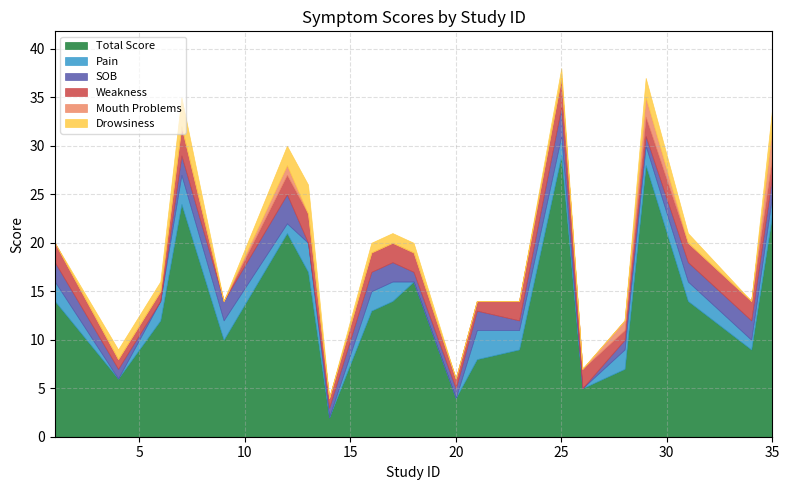

True or false: Mouth Problems and Weakness cross at least once.

True